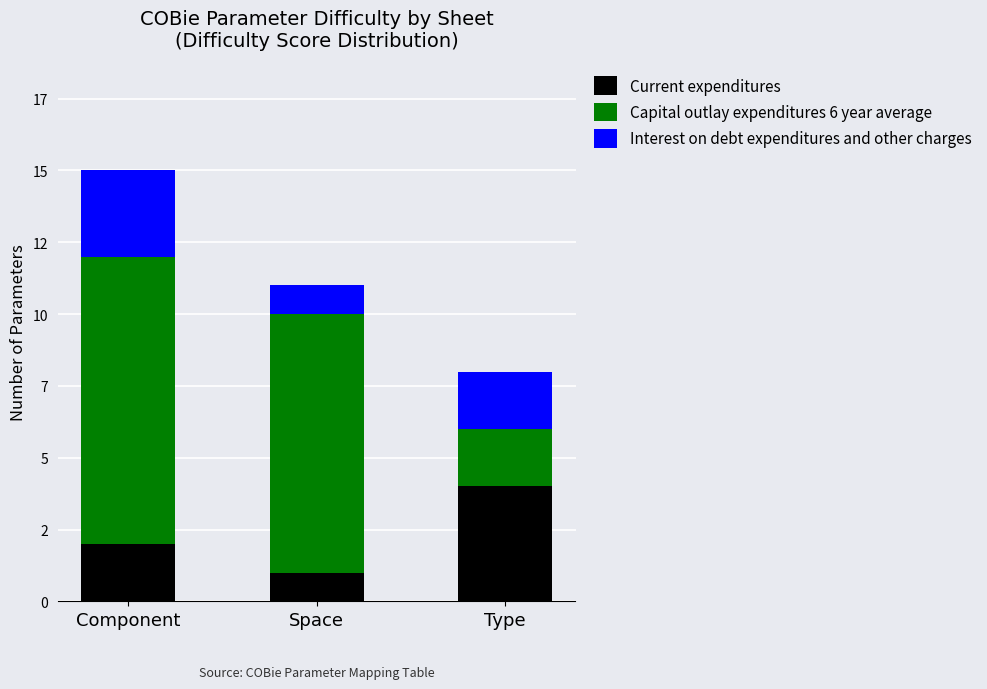

The Current expenditures series shows 5 at Type. True or false?

False